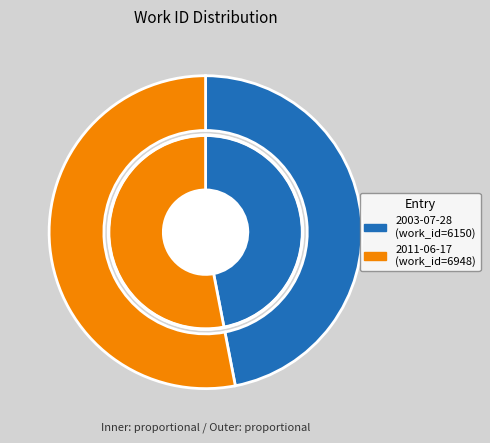

What percentage is the 2003-07-28 slice, to the nearest percent?

47%